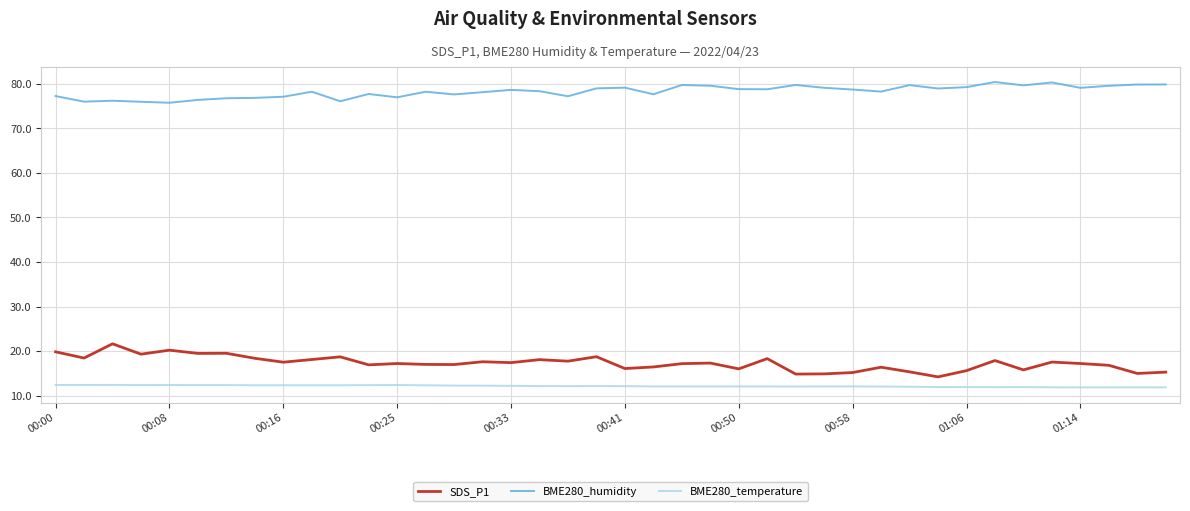

What is the smallest value displayed?

11.8